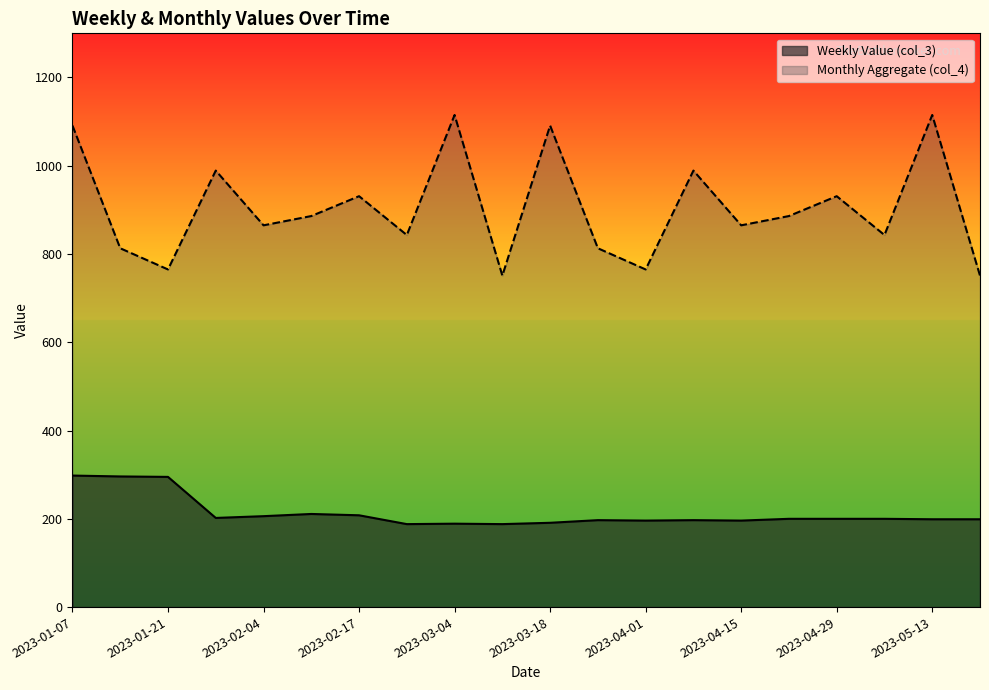

List the series in order of their overall mean, highest first.

Monthly Aggregate (col_4), Weekly Value (col_3)